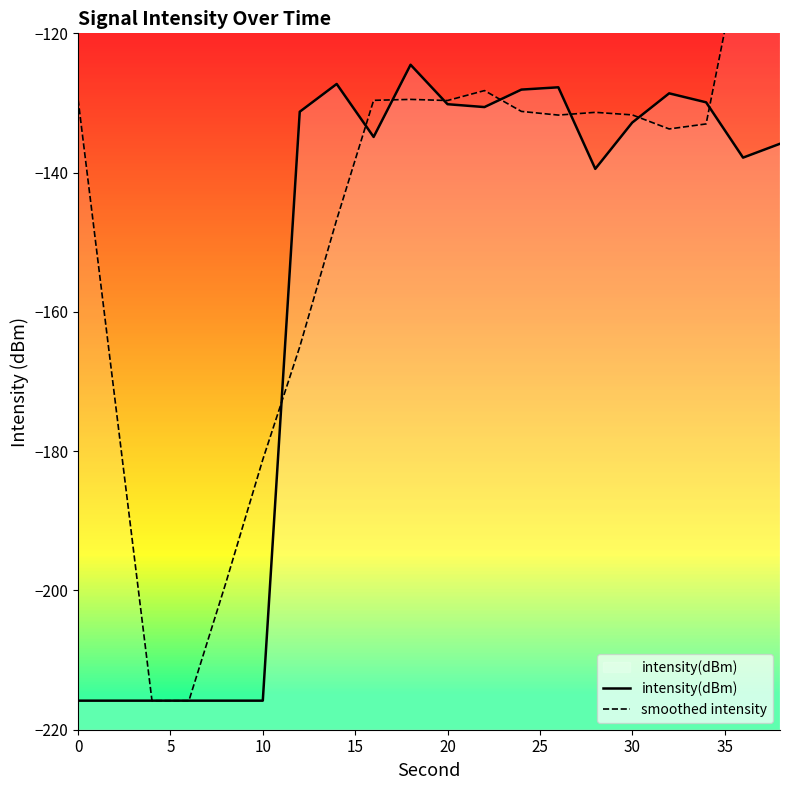

What is the maximum value for intensity(dBm)?

-124.5